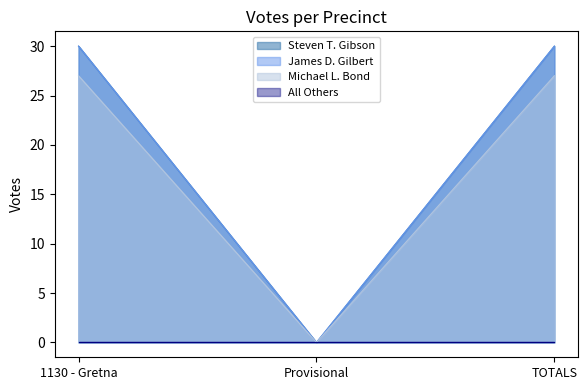

At which category does the chart reach its minimum across all series?

Provisional